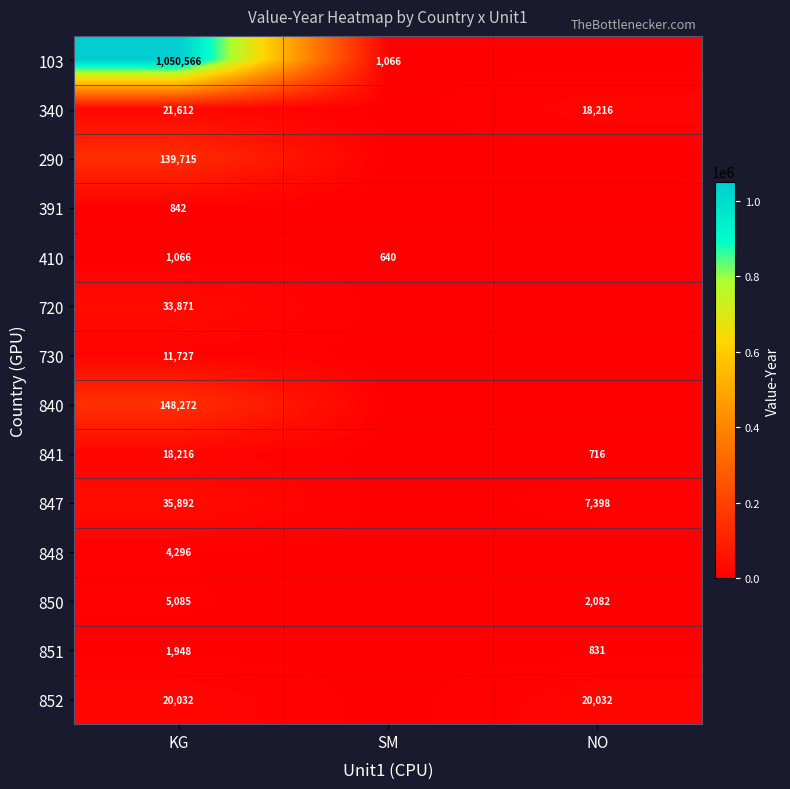

Is it true that 841 equals 18216 at KG?

True